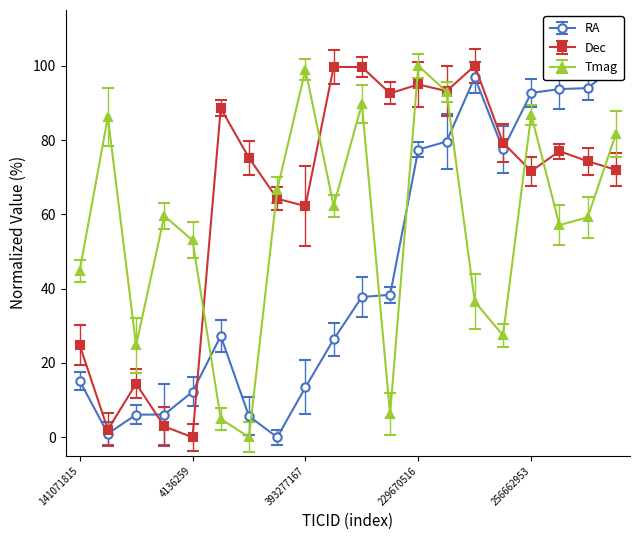

Which series has the widest spread of values?

RA